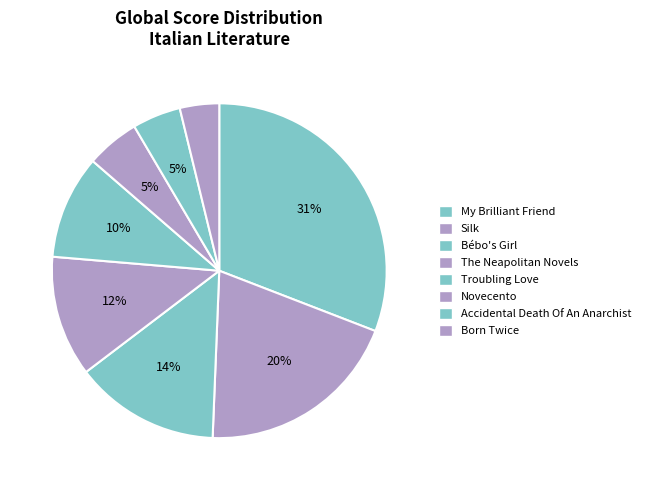

Rank the categories by value from lowest to highest.

Born Twice, Accidental Death Of An Anarchist, Novecento, Troubling Love, The Neapolitan Novels, Bébo's Girl, Silk, My Brilliant Friend